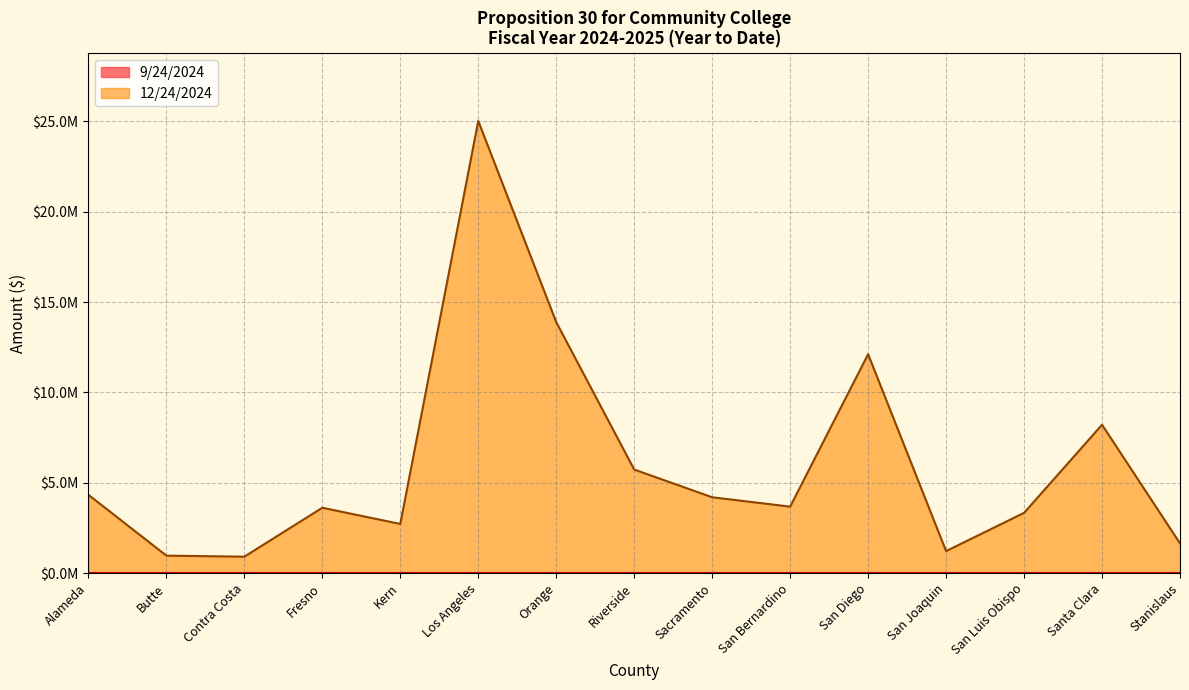

What is the difference between the second highest and second lowest values?

12924455.6